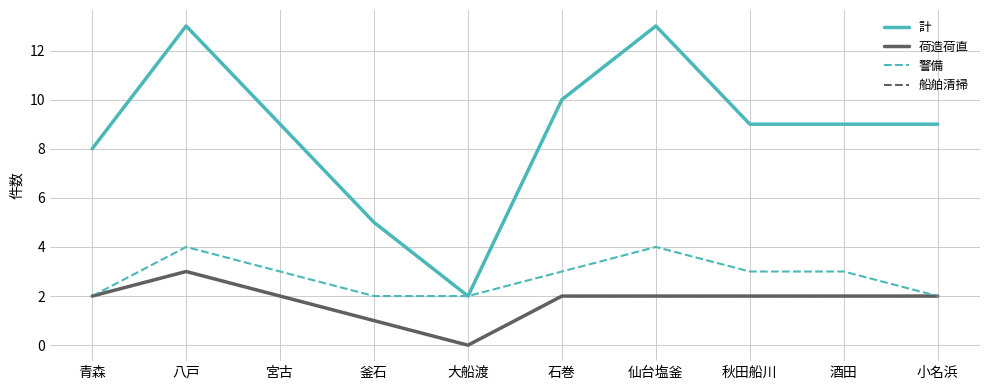

Is this an area chart (filled region under the line)?

No